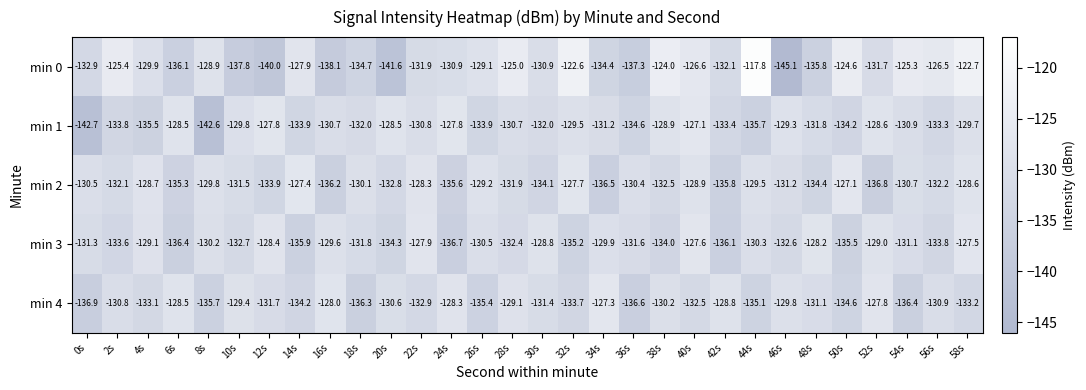

What is the spread (max minus min) of values at 54s?

11.1